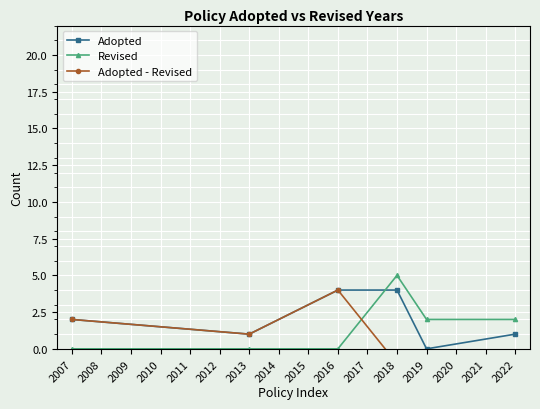

How many Revised values are between 0 and 2?

5